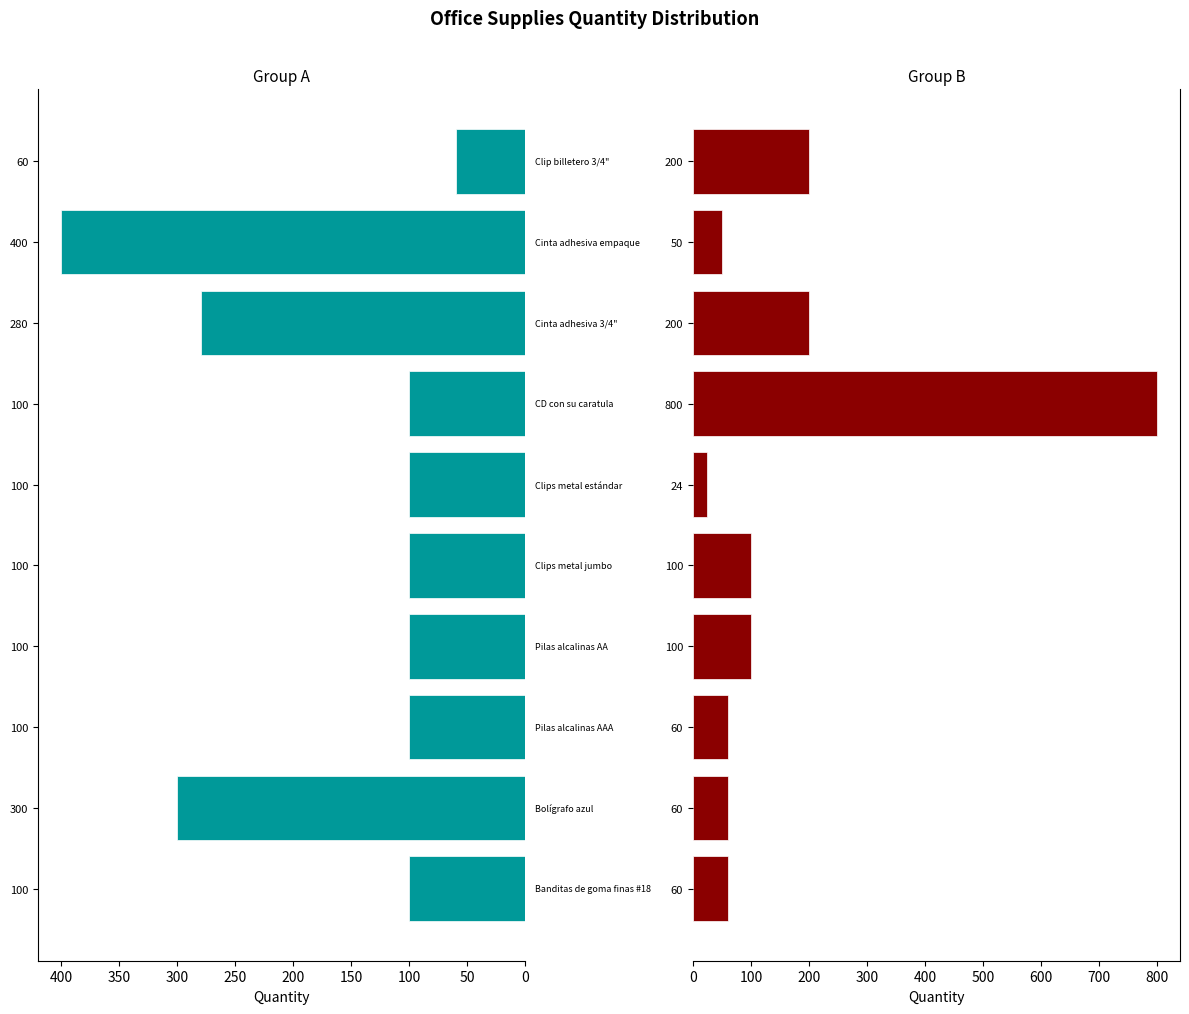

The value of Group A (first 10 items) at 100 is 145. True or false?

False